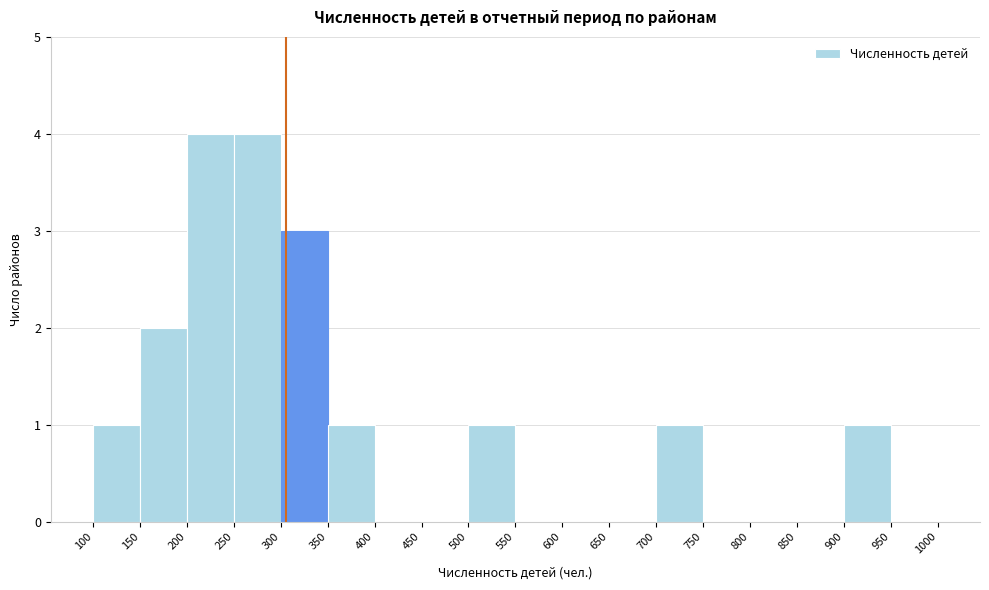

Reading left to right, transcribe this chart: for each bar, give the range it covers on the x-axis and its height. The values are not printed on the chart, so give them approximately, as read against the axis.

100 to 150: 1
150 to 200: 2
200 to 250: 4
250 to 300: 4
300 to 350: 3
350 to 400: 1
400 to 450: 0
450 to 500: 0
500 to 550: 1
550 to 600: 0
600 to 650: 0
650 to 700: 0
700 to 750: 1
750 to 800: 0
800 to 850: 0
850 to 900: 0
900 to 950: 1
950 to 1000: 0